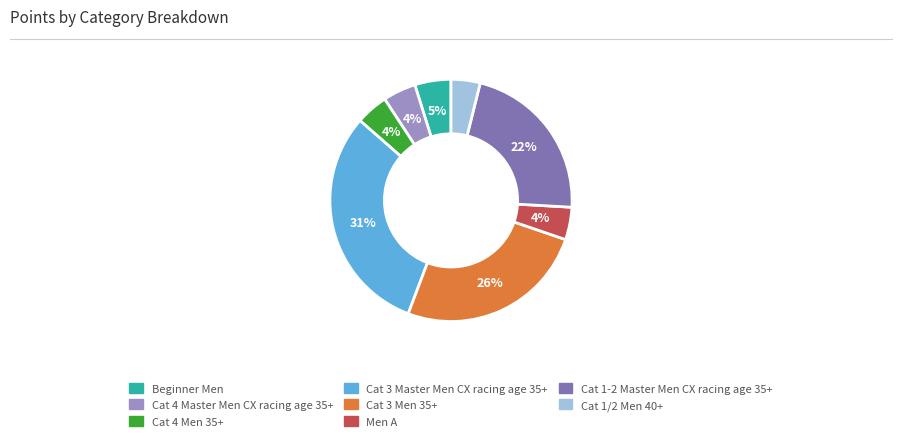

Does Beginner Men account for over 50% of the chart?

No